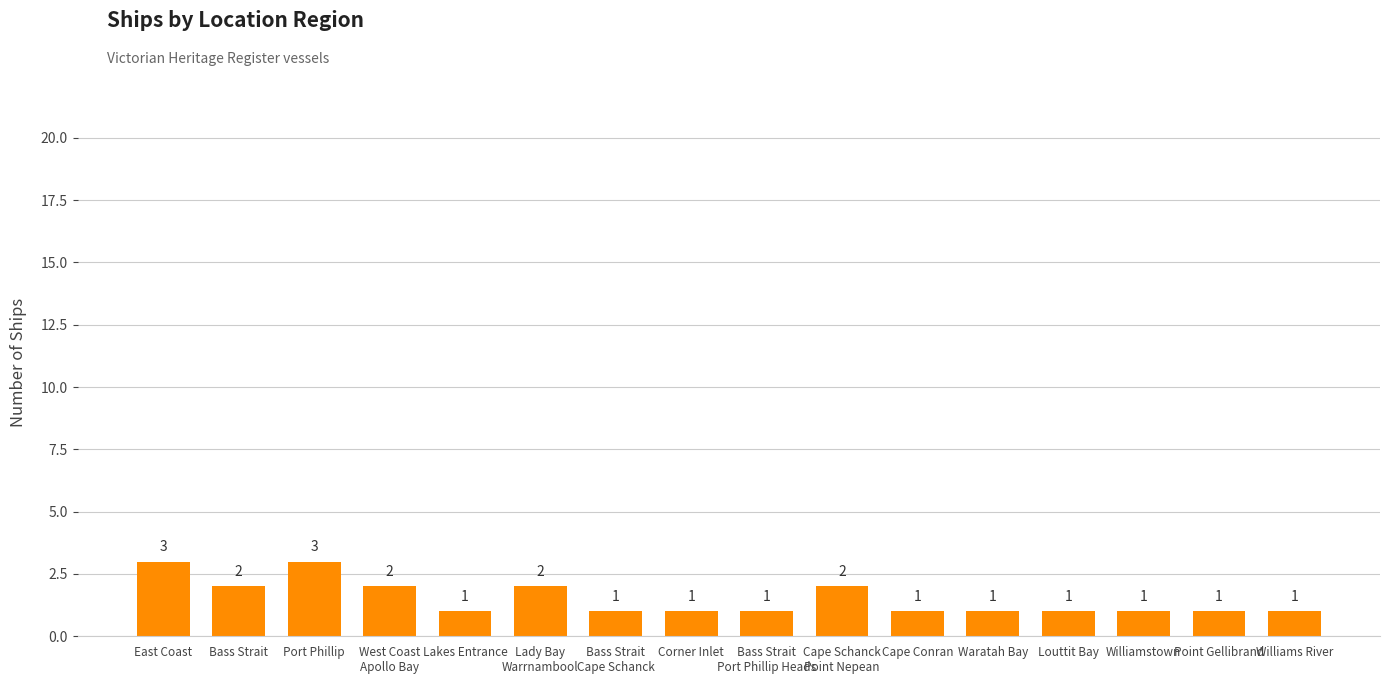

What is the average value?

2